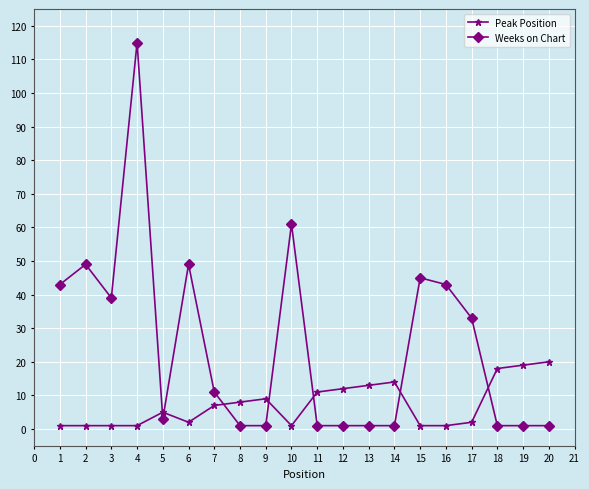

Is it true that Peak Position equals 18 at 18?

True